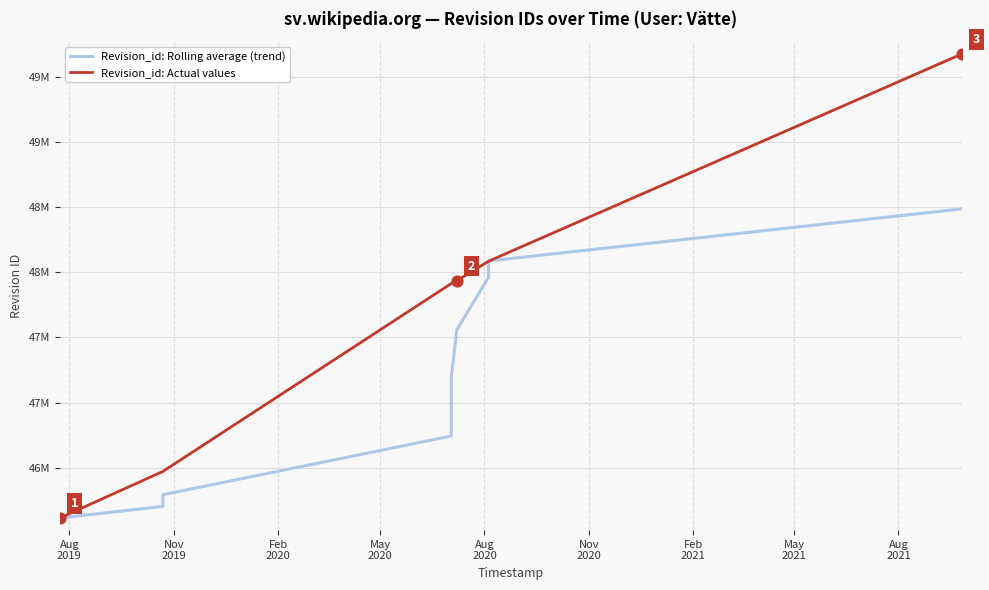

What are all the series names shown in the legend?

Revision_id: Rolling average (trend), Revision_id: Actual values